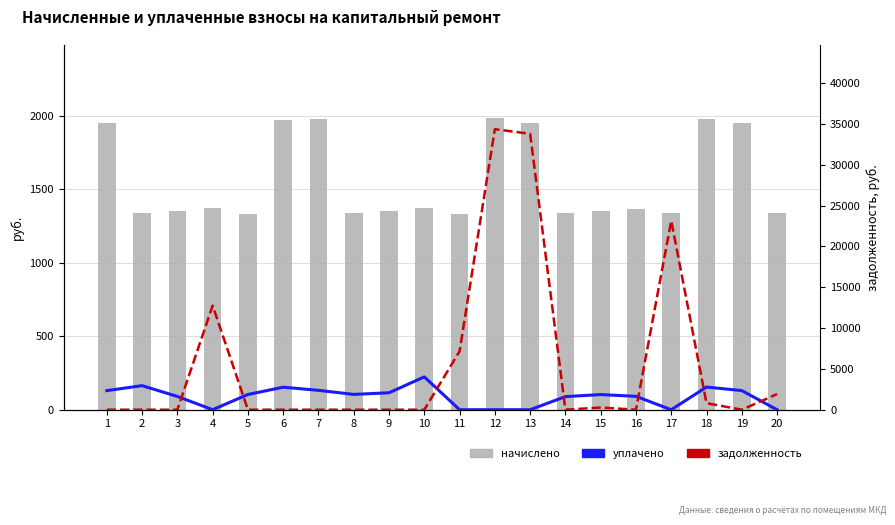

The value of задолженность at 20 is 3323.1. True or false?

False